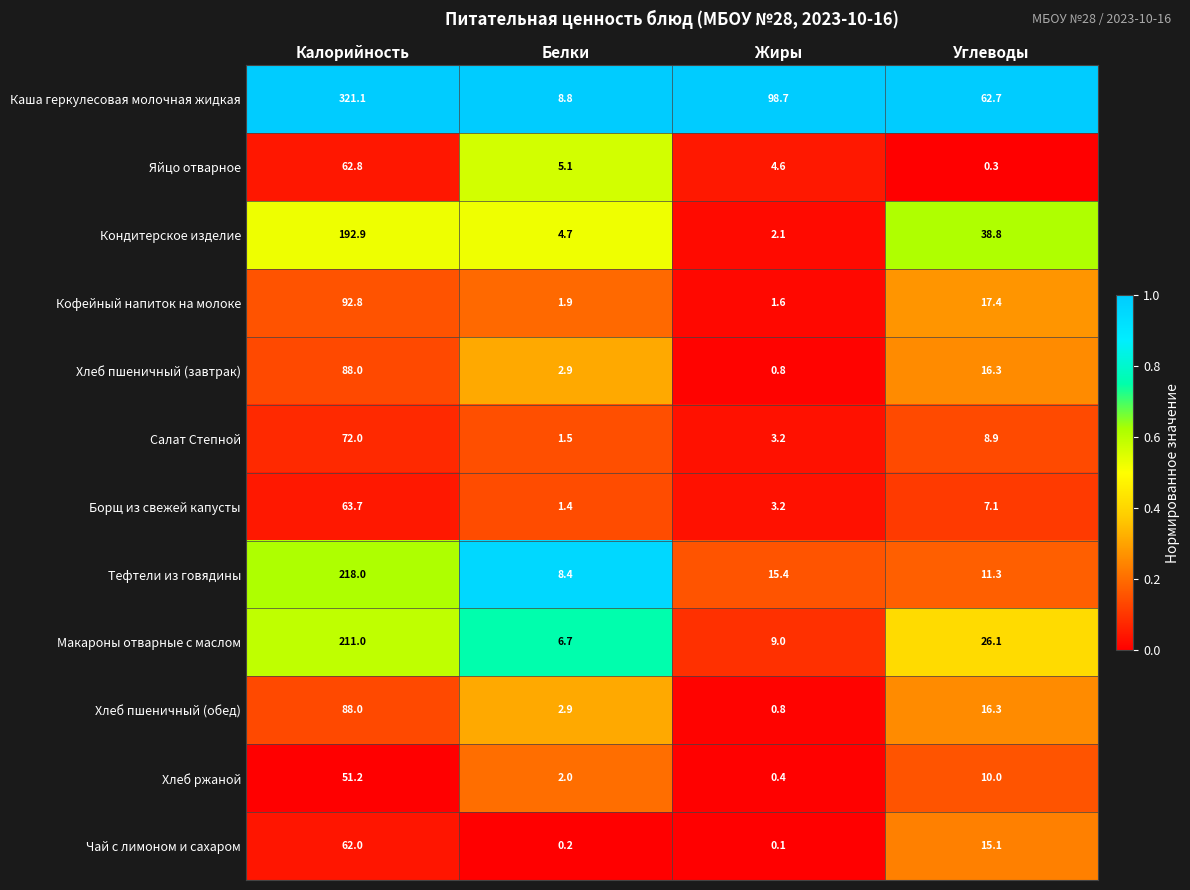

True or false: Яйцо отварное has a value of 62.8 at Калорийность.

True